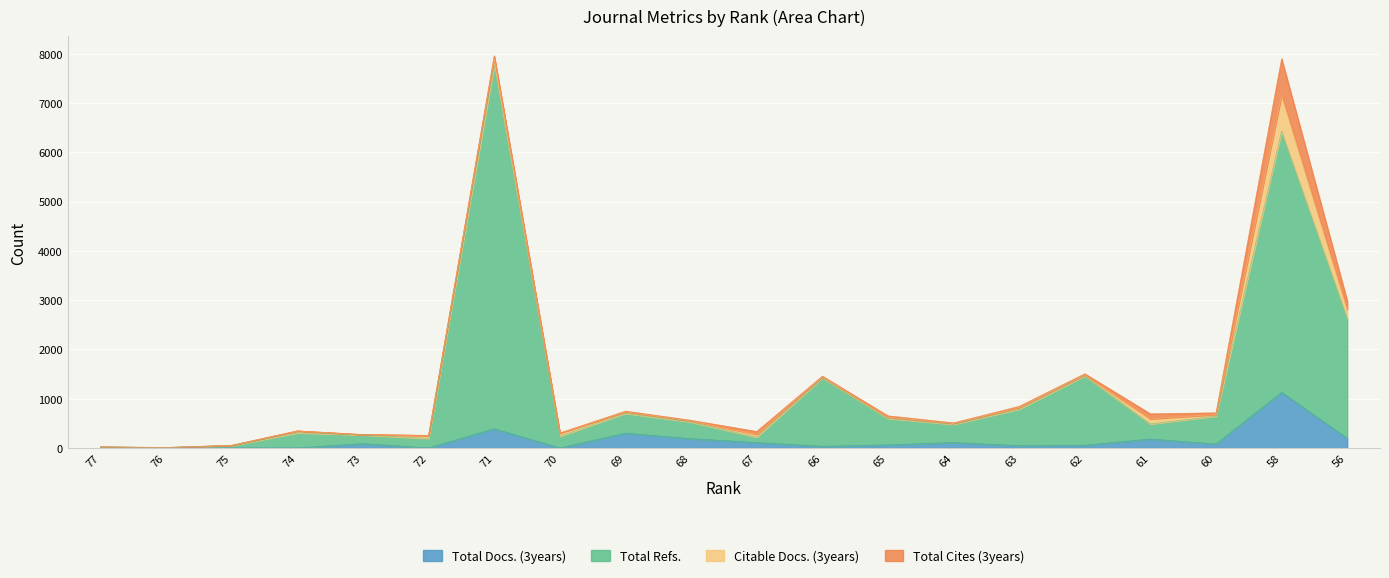

Is the value of Total Docs. (3years) at 63 greater than the value of Total Refs. at 76?

Yes